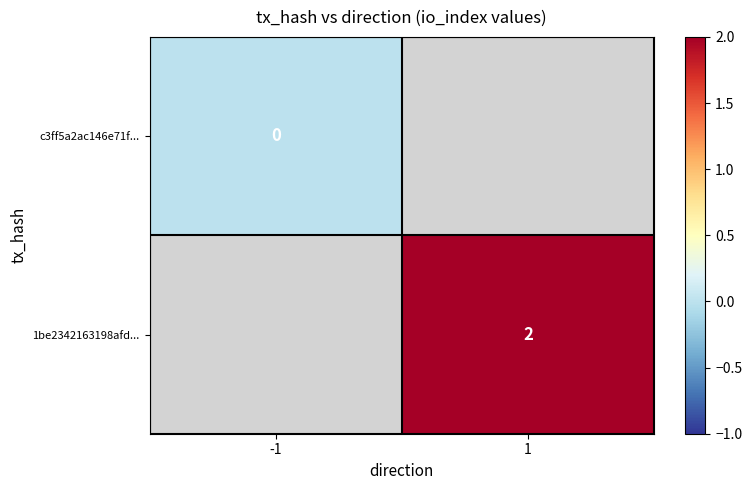

The 1be2342163198afd... series shows 1 at 1. True or false?

False